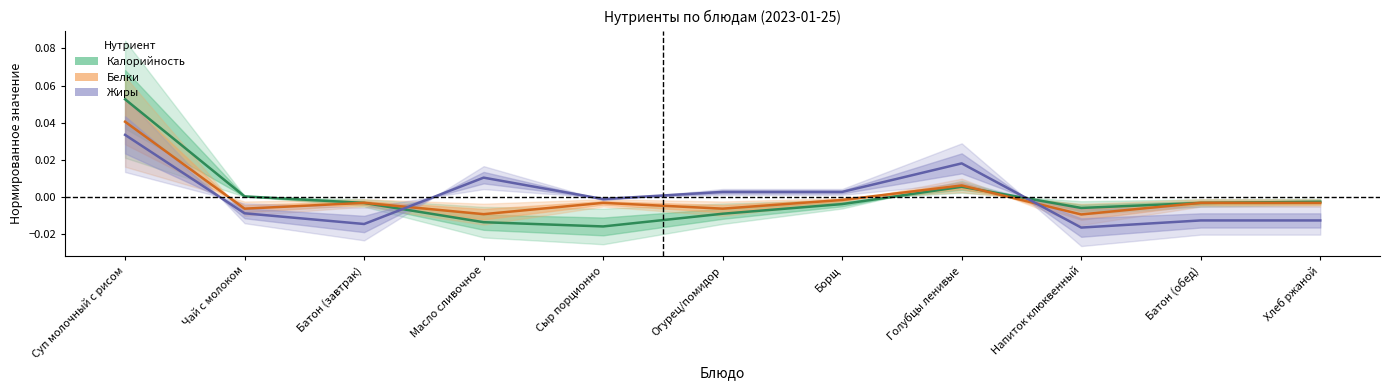

Reading left to right, list all the values displayed in this chart.

Калорийность: 0.1	0.0	-0.0	-0.0	-0.0	-0.0	-0.0	0.0	-0.0	-0.0	-0.0
Белки: 0.0	-0.0	-0.0	-0.0	-0.0	-0.0	-0.0	0.0	-0.0	-0.0	-0.0
Жиры: 0.0	-0.0	-0.0	0.0	-0.0	0.0	0.0	0.0	-0.0	-0.0	-0.0